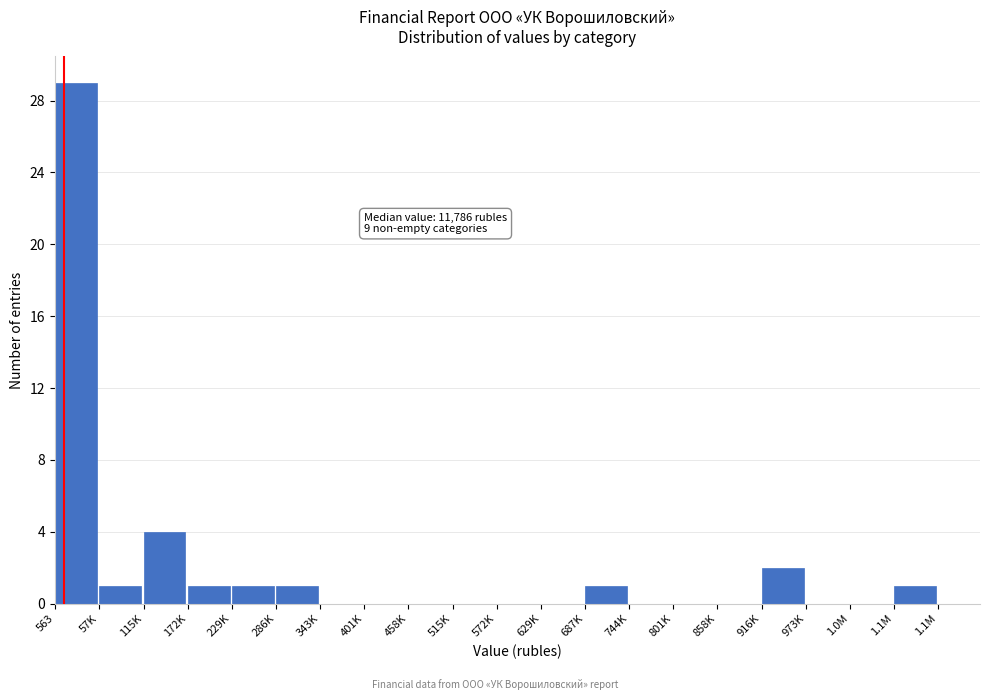

Reading left to right, what are all the values shown in this chart?

563=29	57K=1	115K=4	172K=1	229K=1	286K=1	343K=0	401K=0	458K=0	515K=0	572K=0	629K=0	687K=1	744K=0	801K=0	858K=0	916K=2	973K=0	1.0M=0	1.1M=1